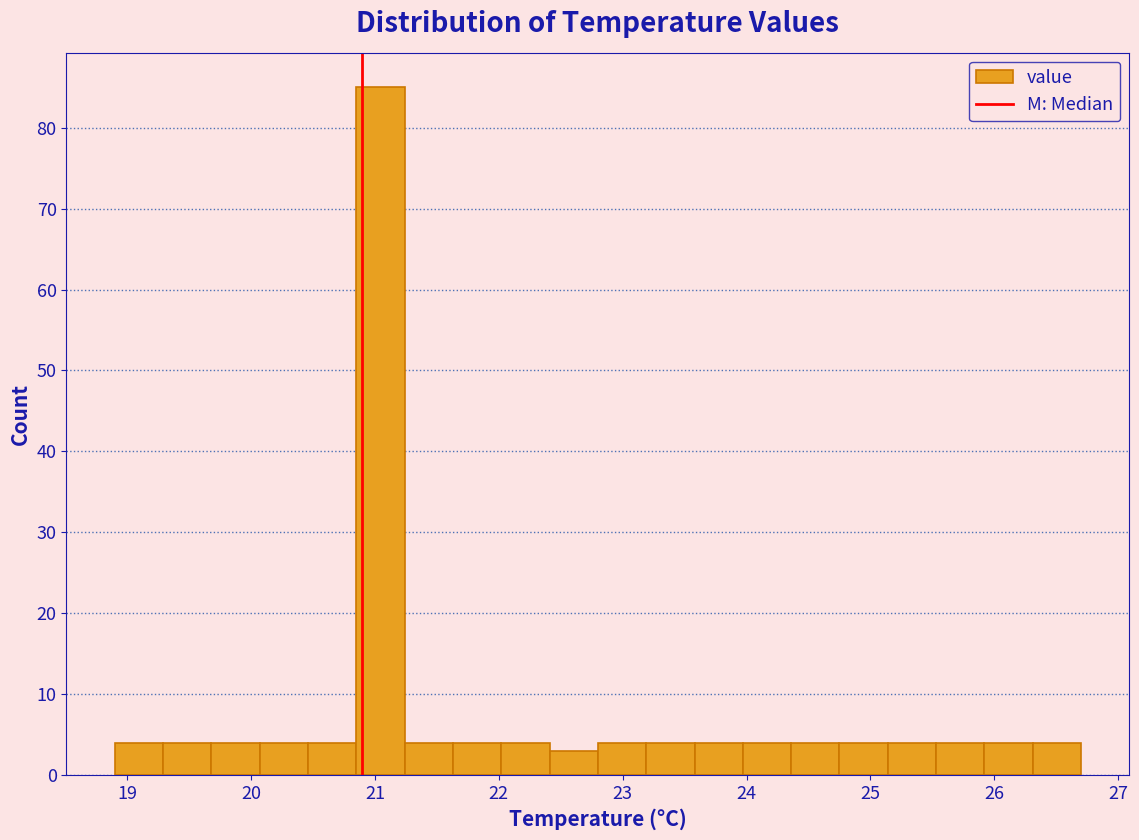

Around what value on the x-axis is the tallest bar? Give the approximate position of its centre, as read against the axis.

21.0